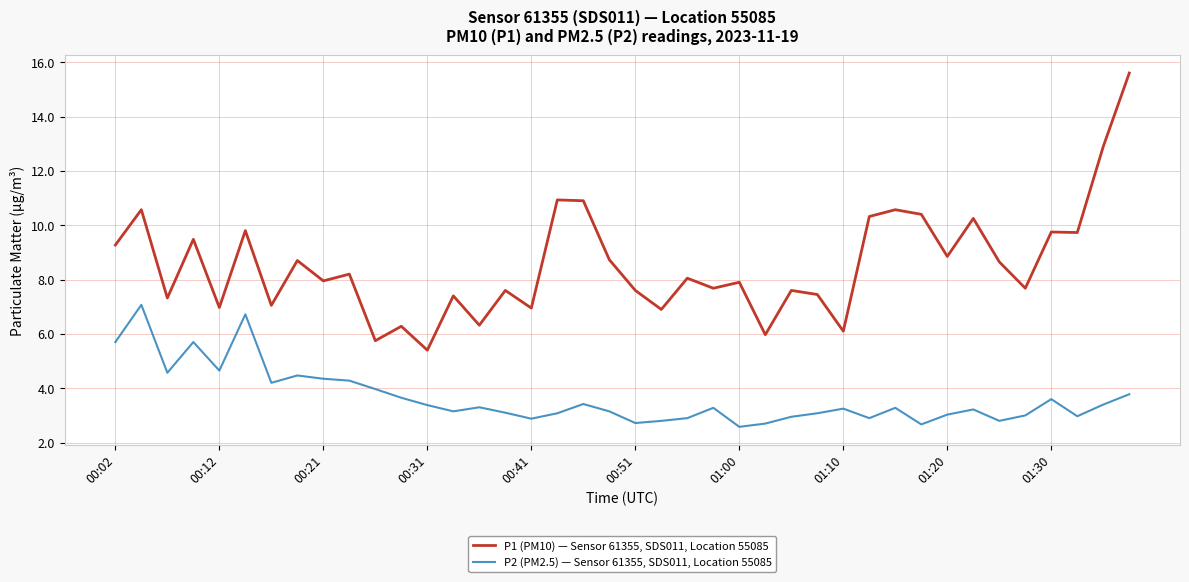

What is the sum of all P2 (PM2.5) — Sensor 61355, SDS011, Location 55085 values?

145.7